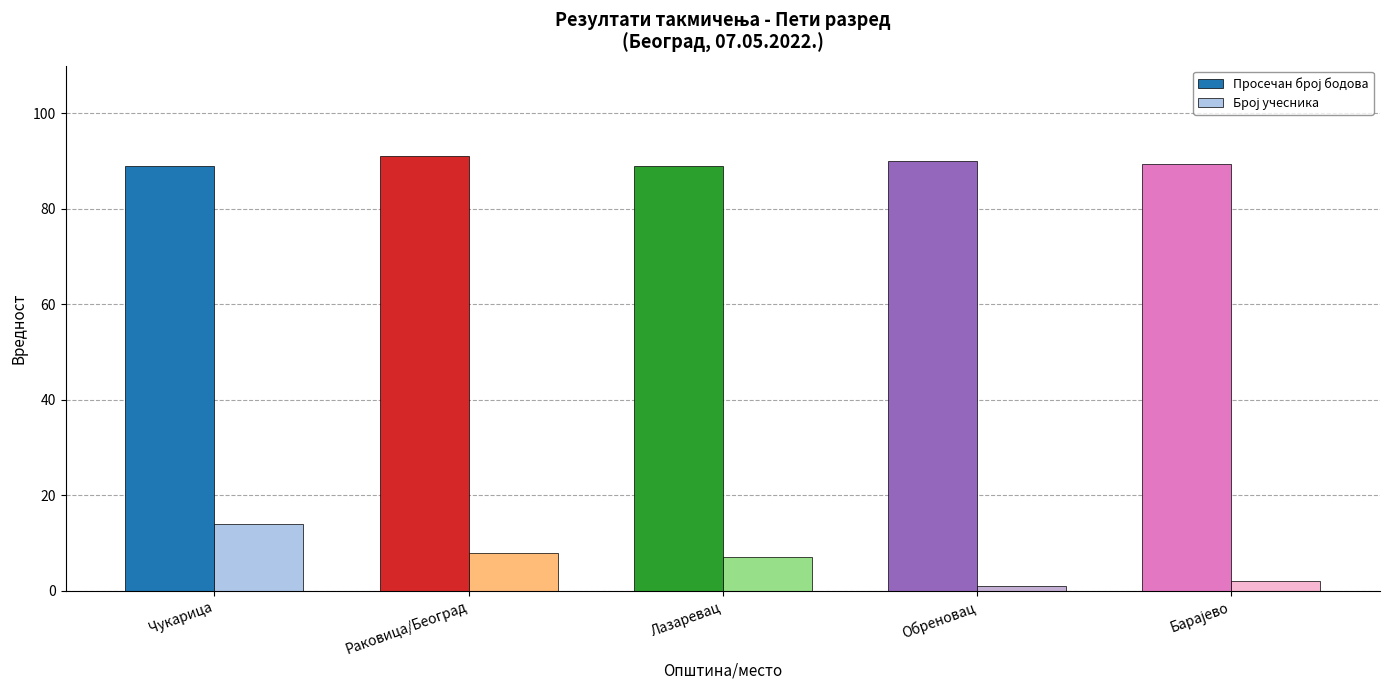

What is the total value across all series at Чукарица?

102.9